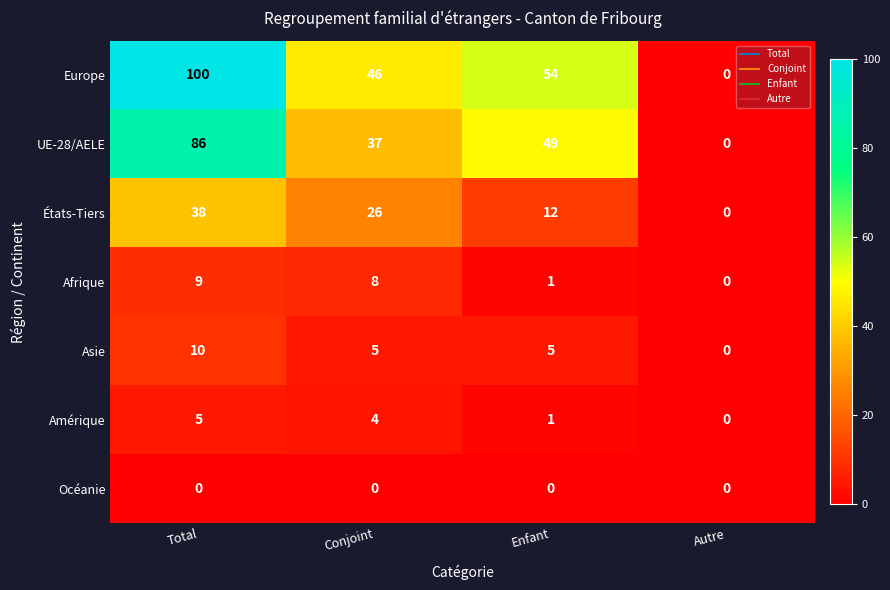

What is the total value across all series at Total?

248